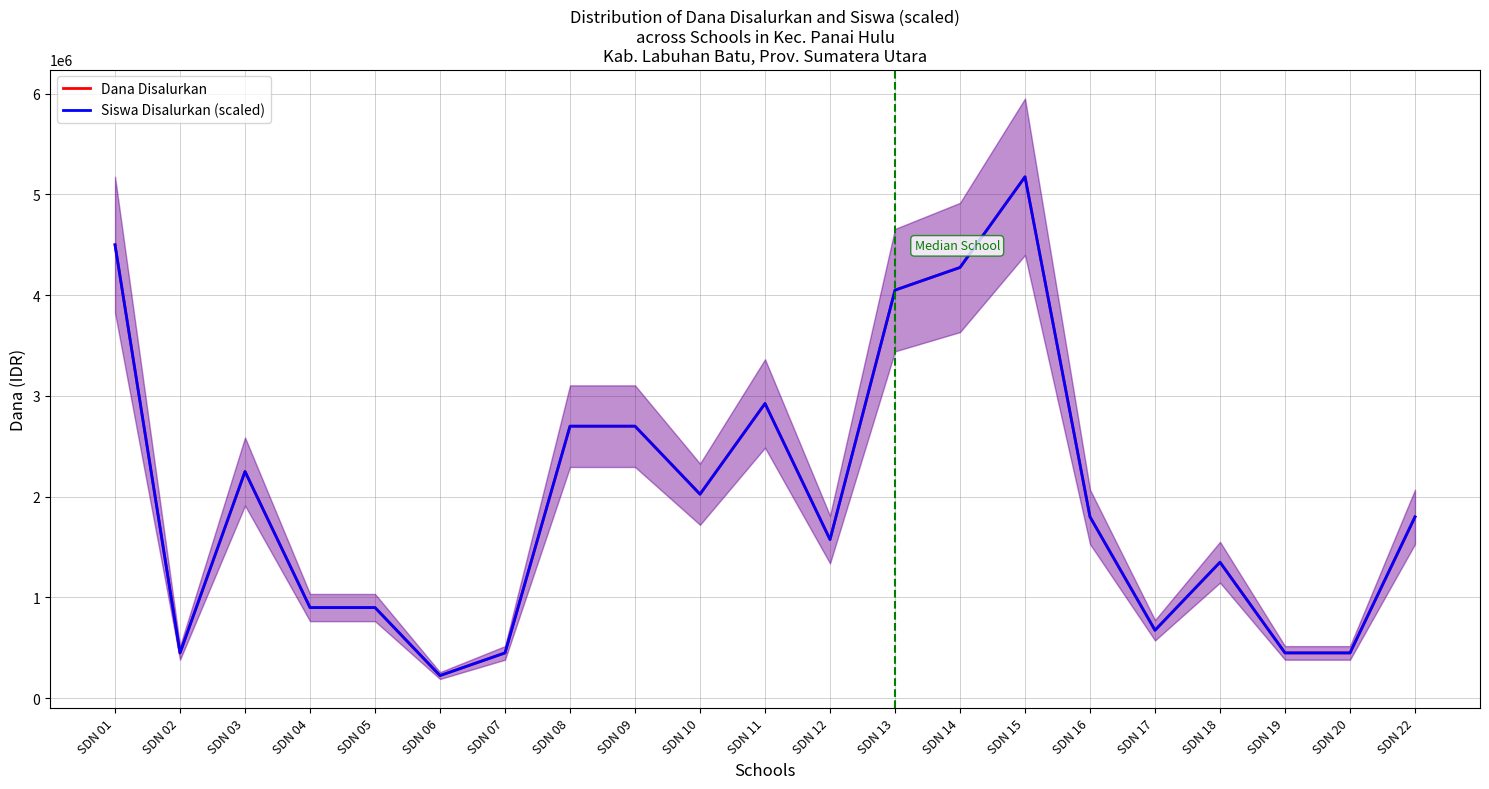

In Siswa Disalurkan (scaled), how many points are lower than both neighbors (excluding endpoints)?

5